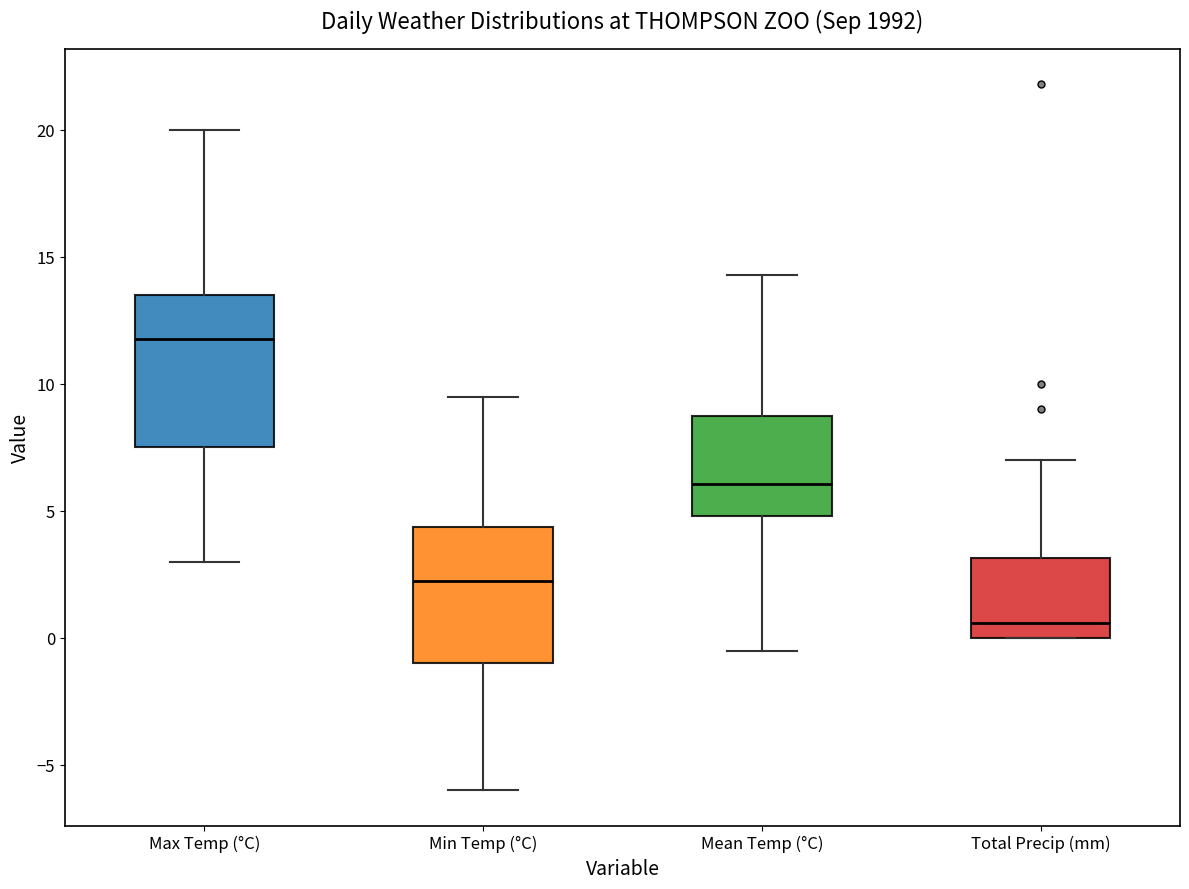

Reading left to right, read every box against the y-axis: the position of its median line, the range the box covers, and the ends of its whiskers. The values are not printed on the chart, so give them approximately, as read against the axis.

Max Temp (°C): median 12.0, box 7.5 to 13.5, whiskers 3.0 to 20.0
Min Temp (°C): median 2.5, box -1.0 to 4.5, whiskers -6.0 to 9.5
Mean Temp (°C): median 6.0, box 5.0 to 9.0, whiskers -0.5 to 14.5
Total Precip (mm): median 0.5, box 0.0 to 3.0, whiskers 0.0 to 7.0